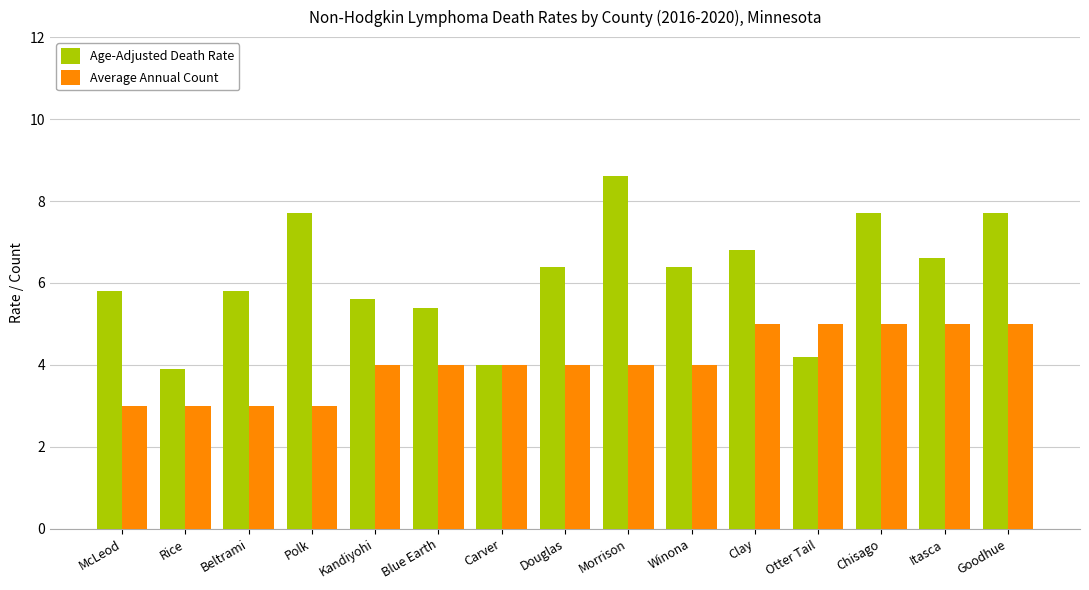

True or false: Average Annual Count has a value of 4.0 at Carver.

True